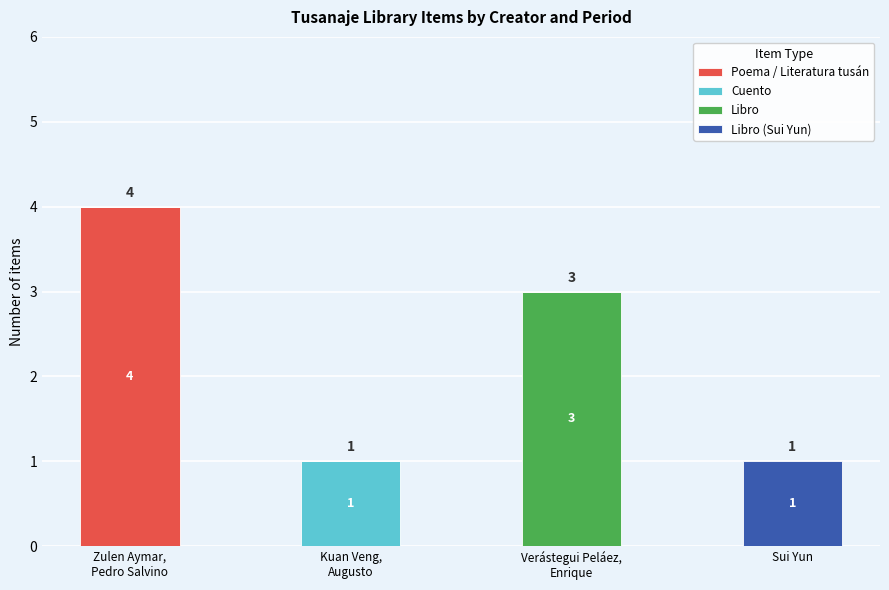

What is the maximum value for Poema / Literatura tusán?

4